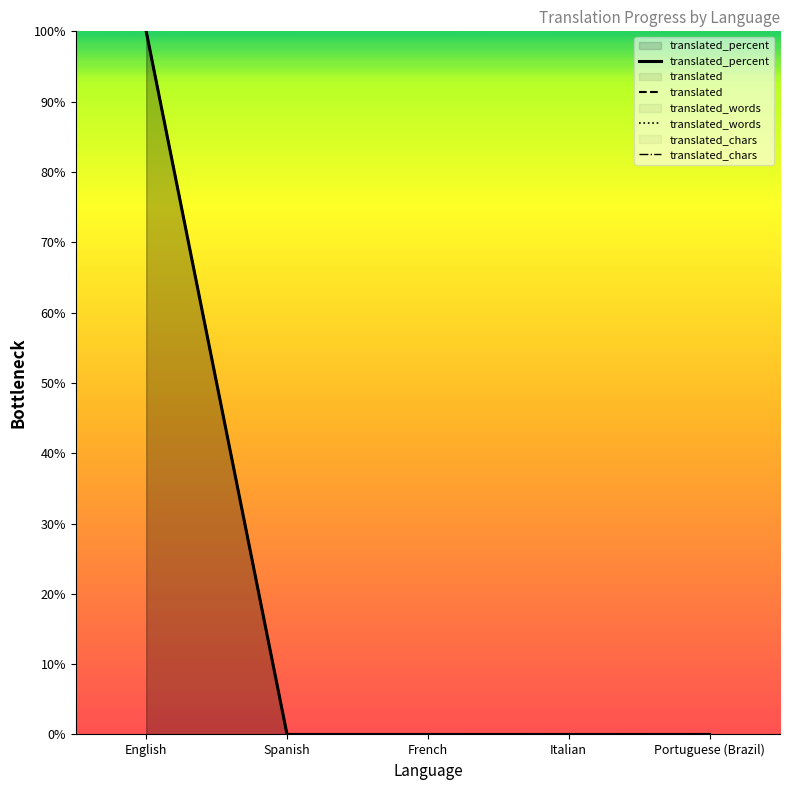

True or false: translated_chars and translated_words cross at least once.

False